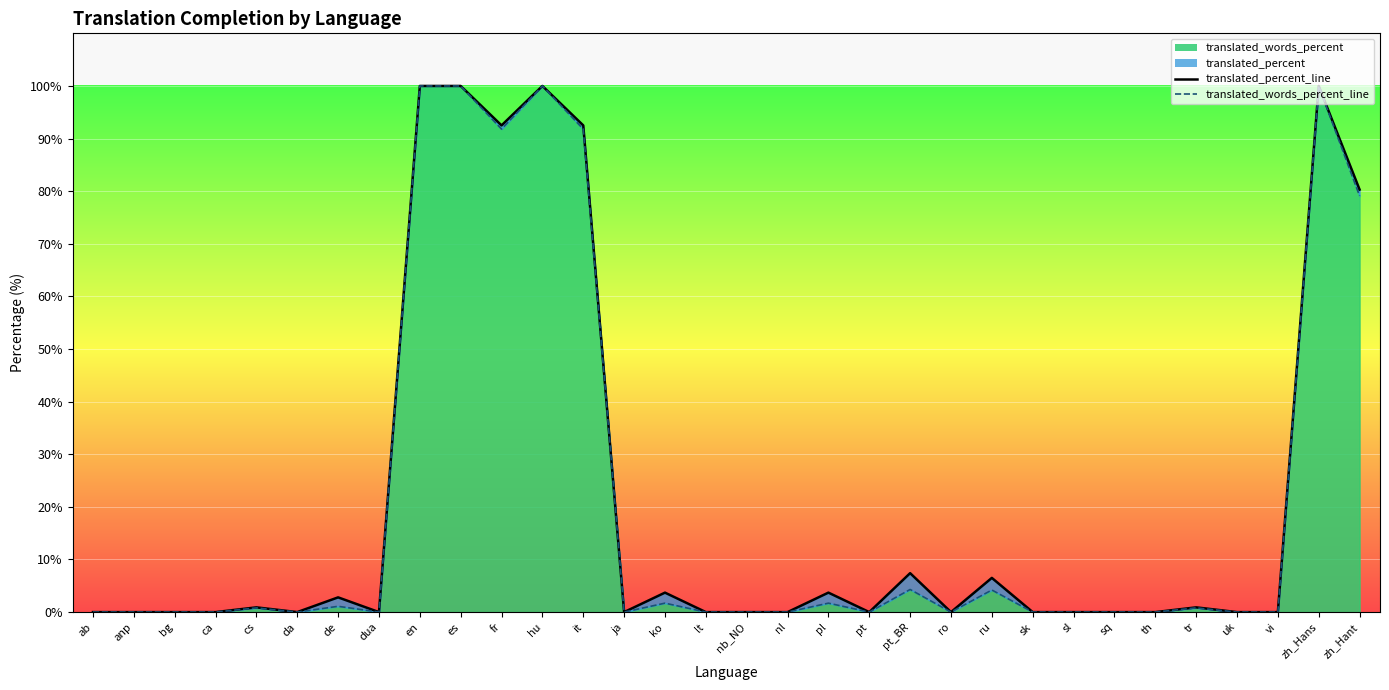

True or false: translated_percent_line and translated_words_percent_line cross at least once.

False